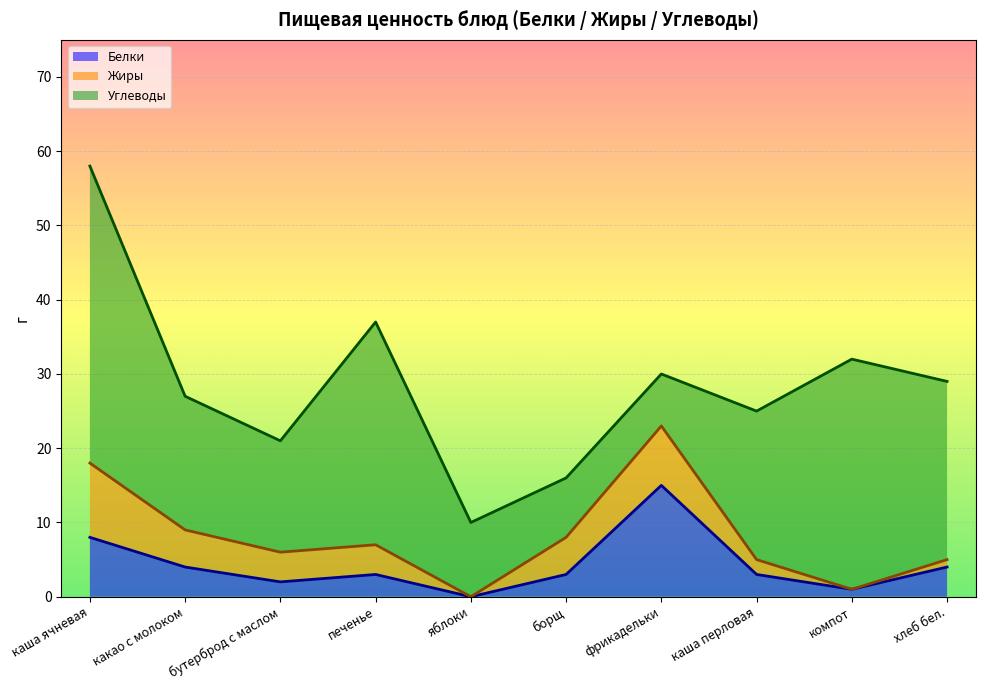

Does the chart display data point markers on the line(s)?

No